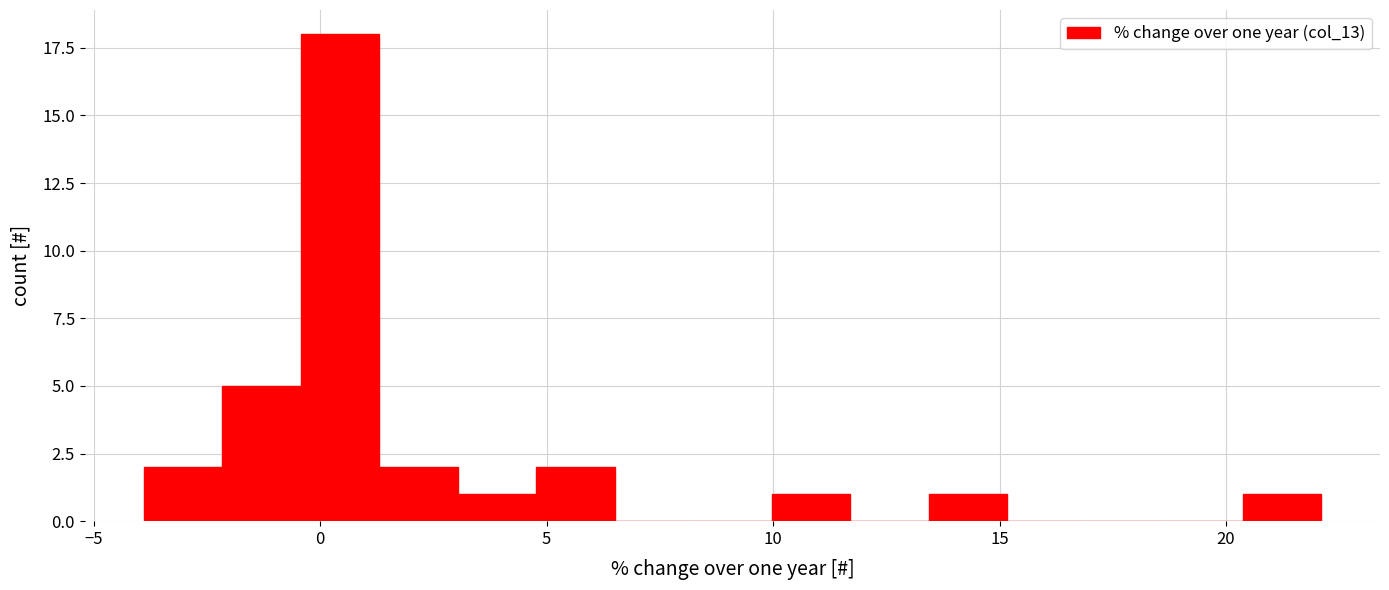

Around what value on the x-axis is the tallest bar? Give the approximate position of its centre, as read against the axis.

0.5